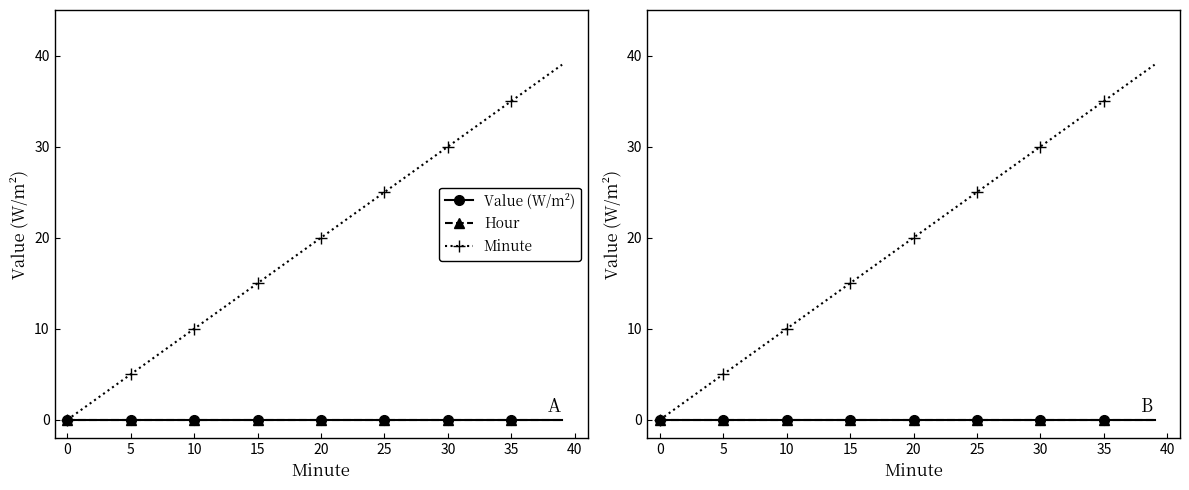

Which series has the widest spread of values?

Minute